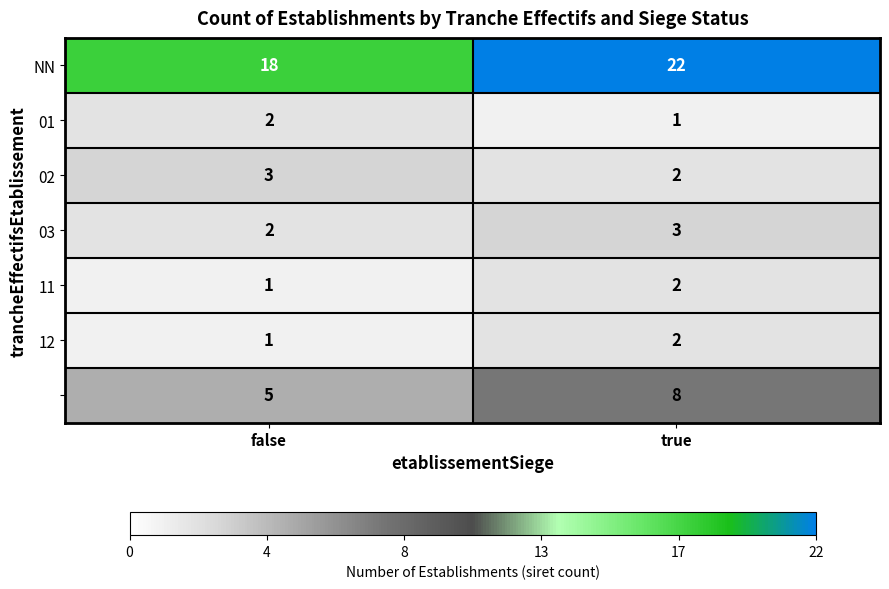

What is the spread (max minus min) of values at false?

17